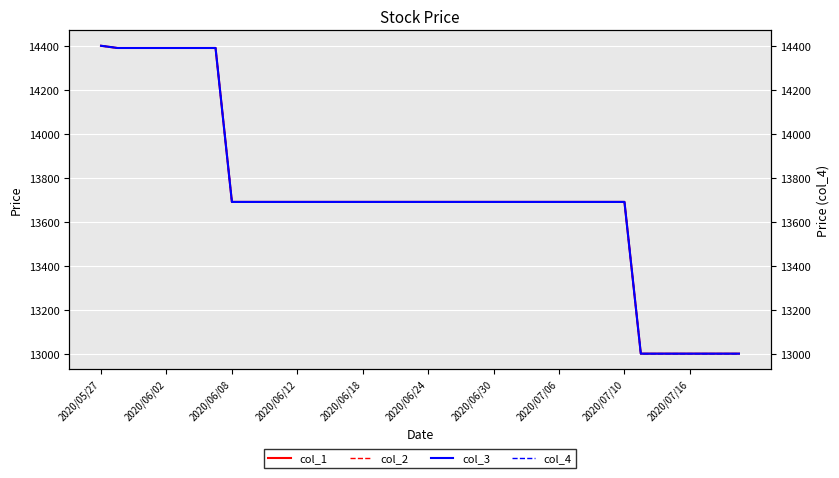

The value of col_3 at 2020/07/06 is 13690. True or false?

True